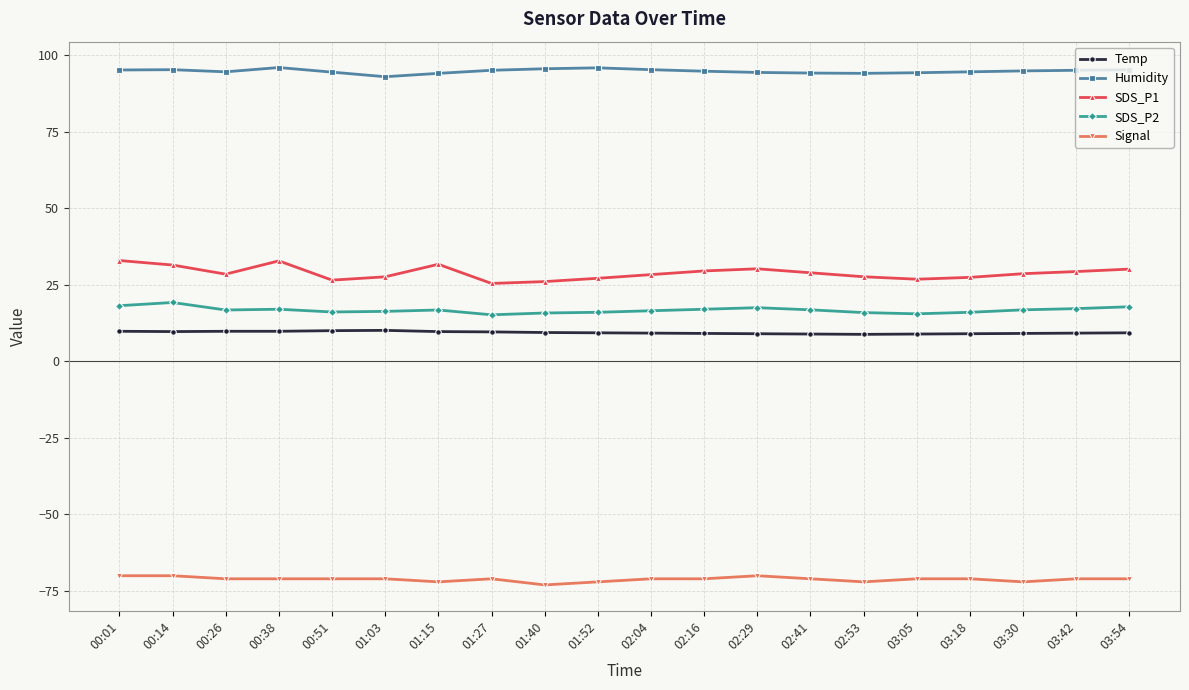

Which series has the largest total across all categories?

Humidity